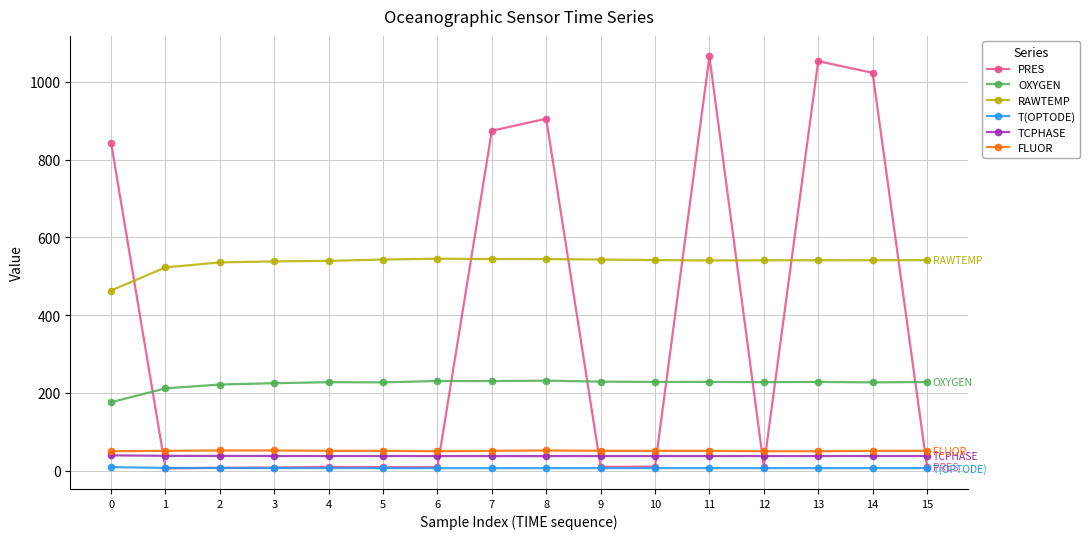

Is the value of RAWTEMP at 9 greater than the value of OXYGEN at 1?

Yes